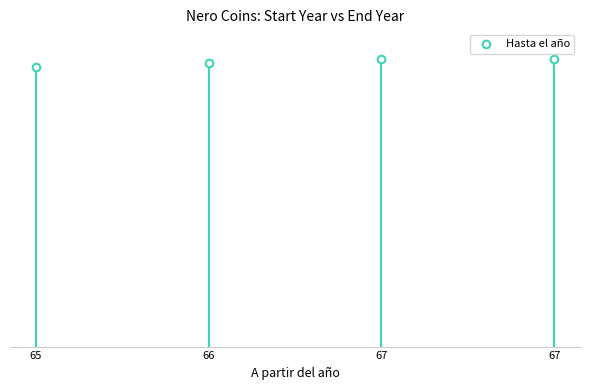

What is the change in value from 65 to 67?

+2